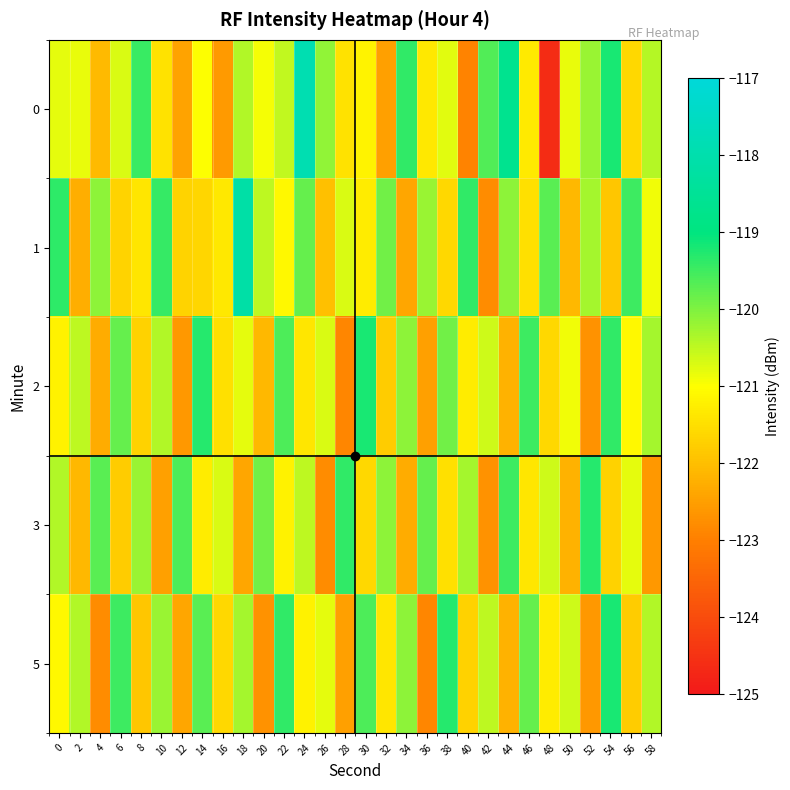

How many series are shown in this chart?

5